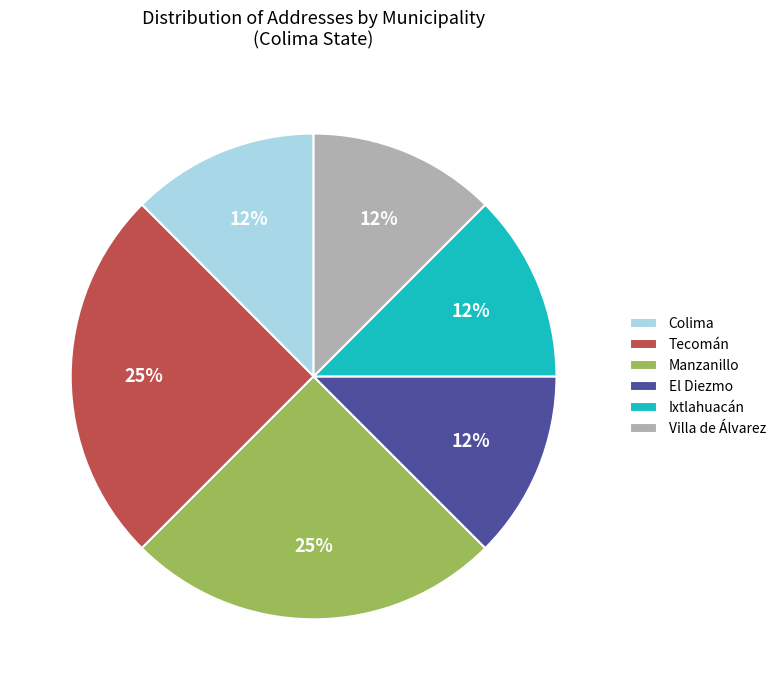

Is there a majority slice in this chart?

No